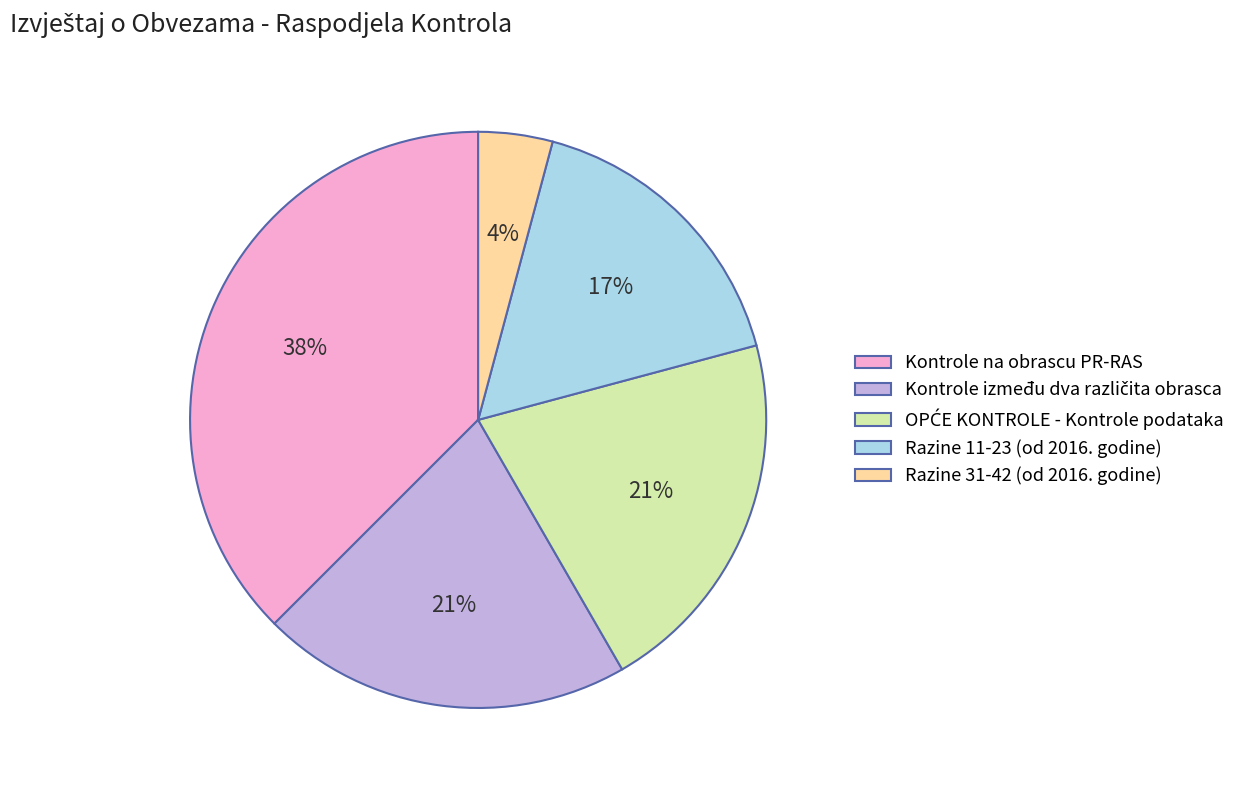

To the nearest percent, what is the combined percentage of Kontrole na obrascu PR-RAS and Razine 11-23 (od 2016. godine)?

54%